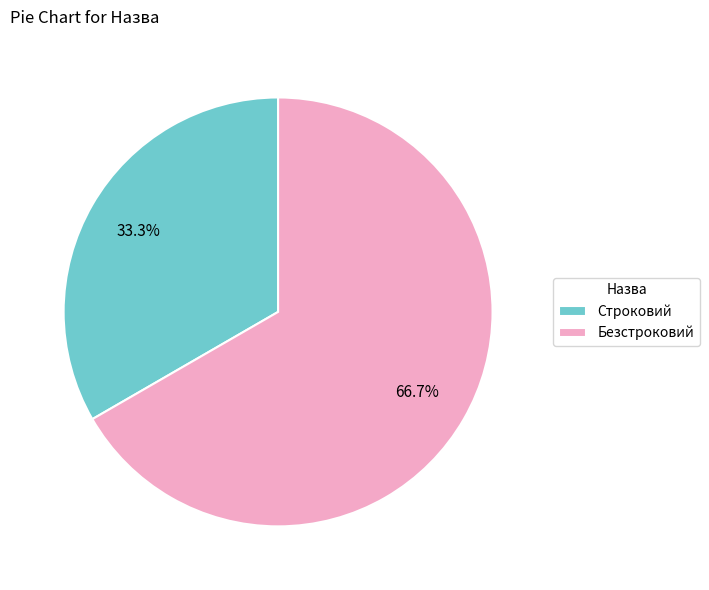

To the nearest percent, what is the average slice percentage?

50%